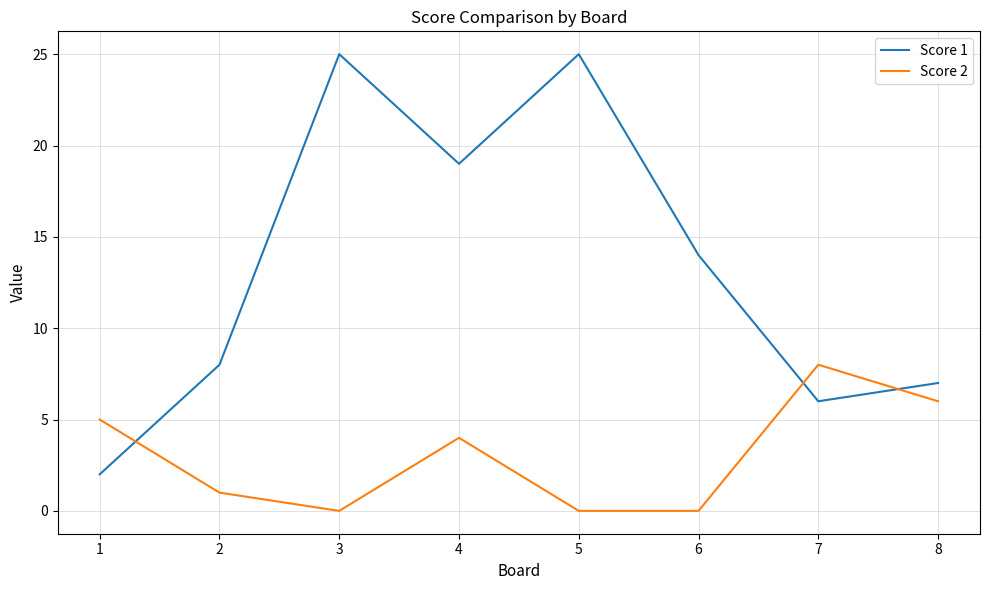

Is this an area chart (filled region under the line)?

No